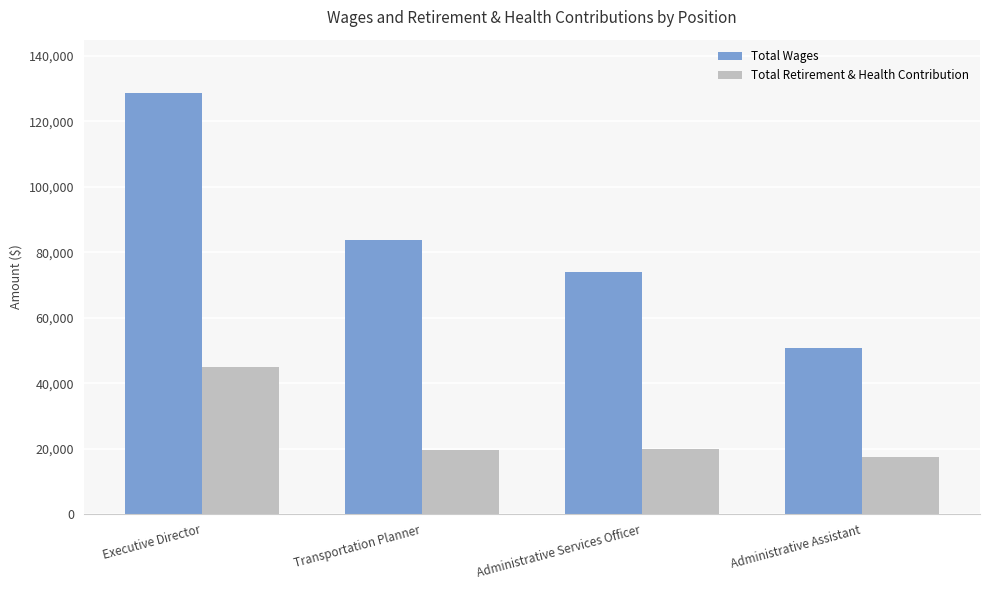

Between Transportation Planner and Administrative Assistant, which series saw the biggest shift?

Total Wages